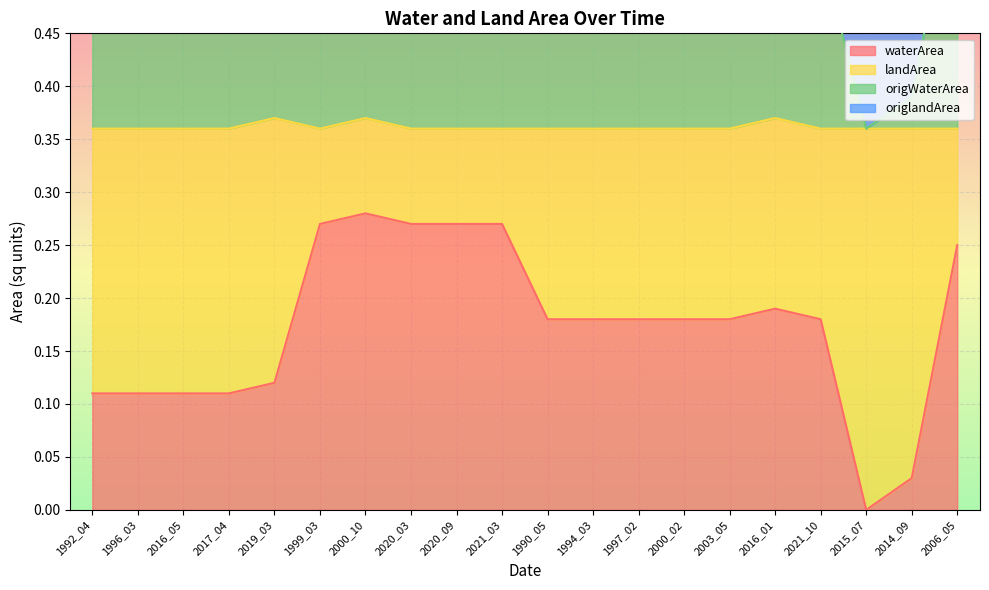

True or false: landArea has a value of 0.3 at 2000_02.

False